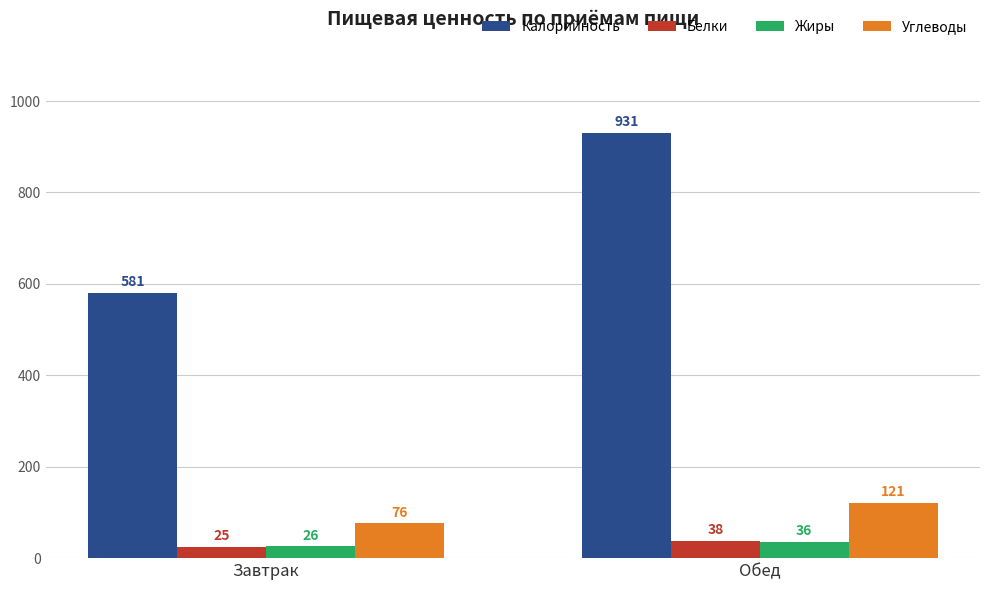

At which category is the sum across all series the highest?

Обед